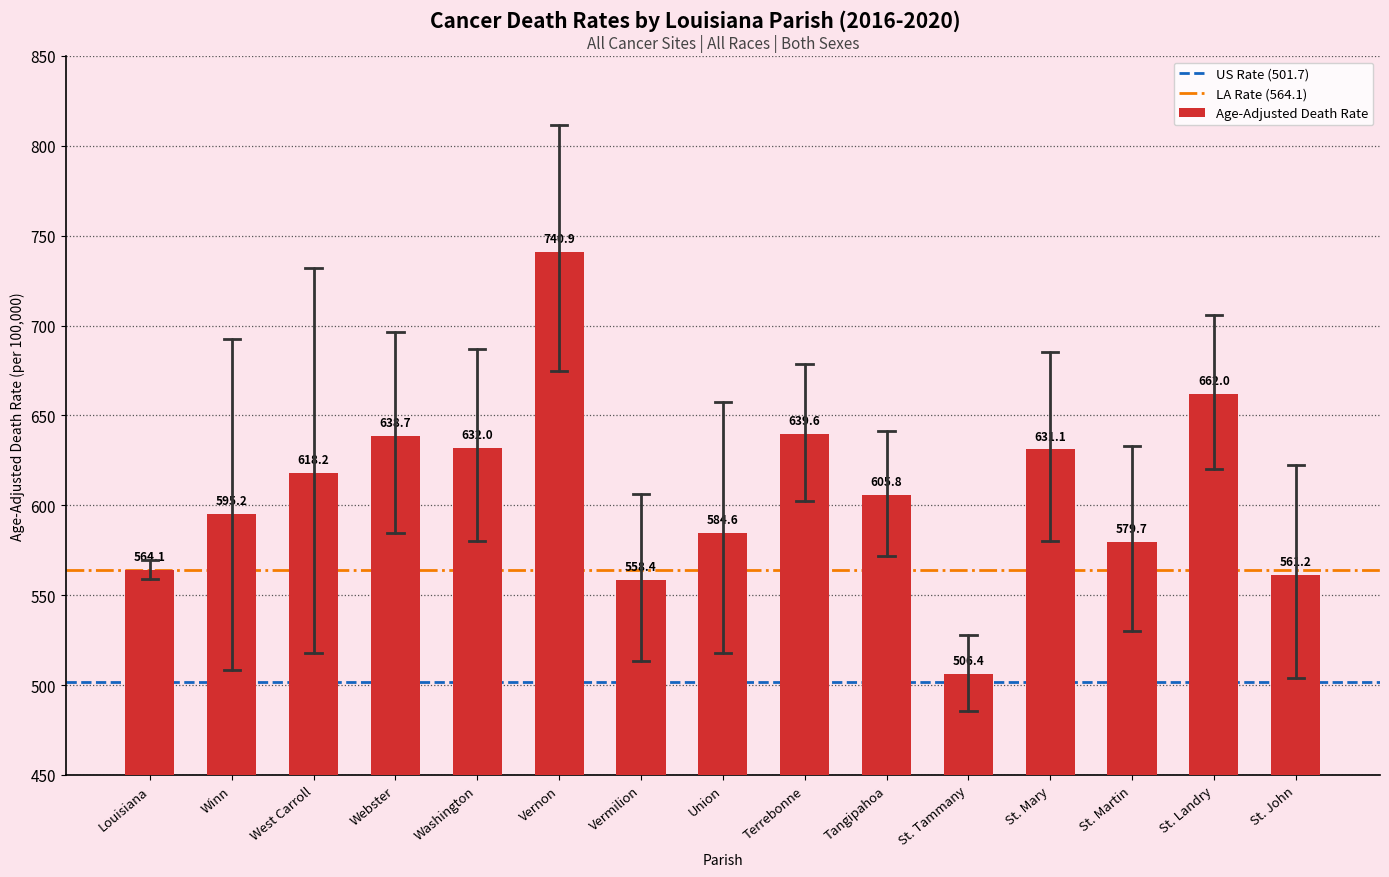

What is the average value?

607.9